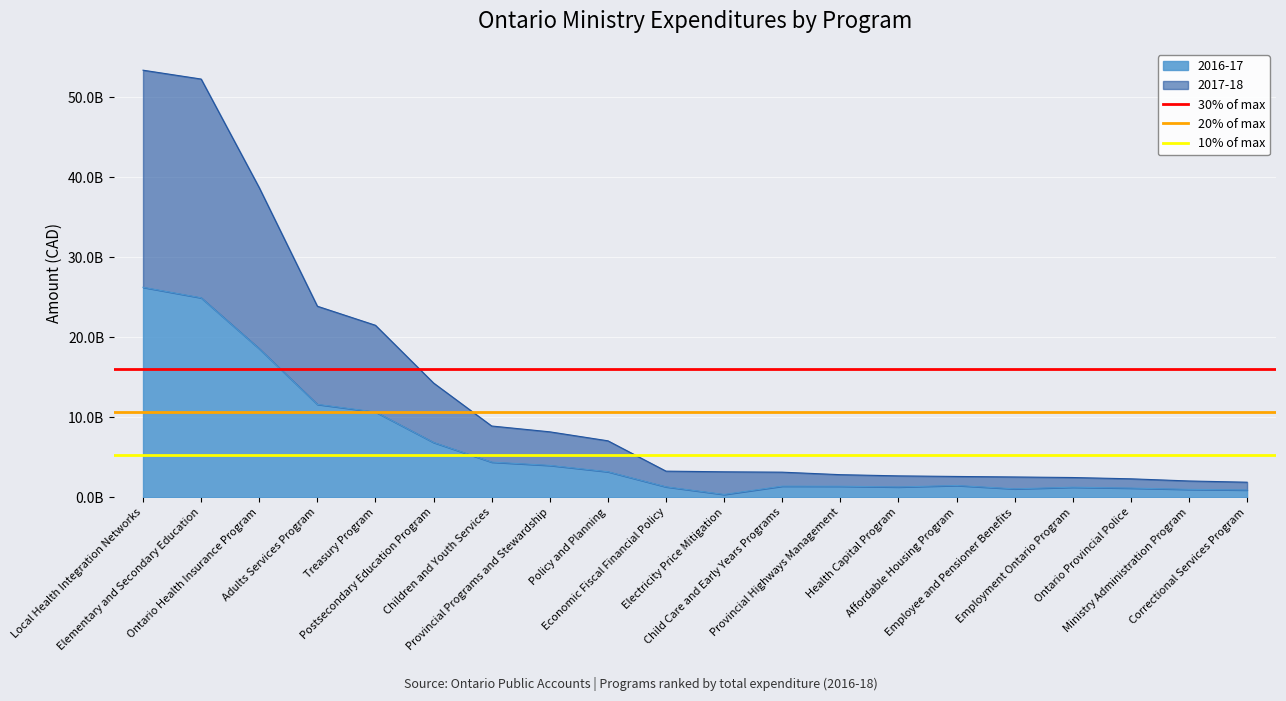

What value does the 10% of max series have at Local Health Integration Networks?

5341249644.4